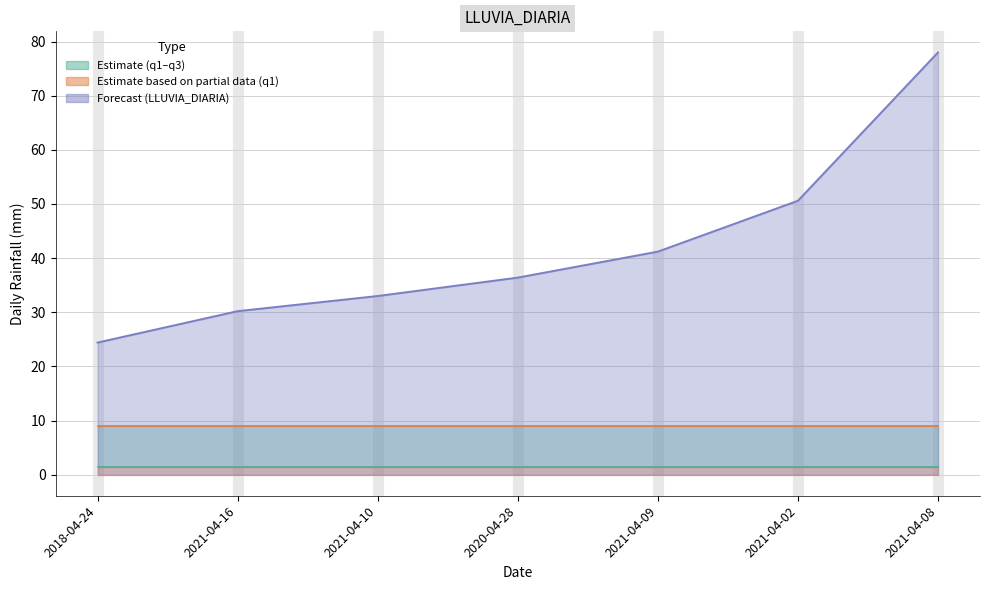

Which series has the largest total across all categories?

LLUVIA_DIARIA